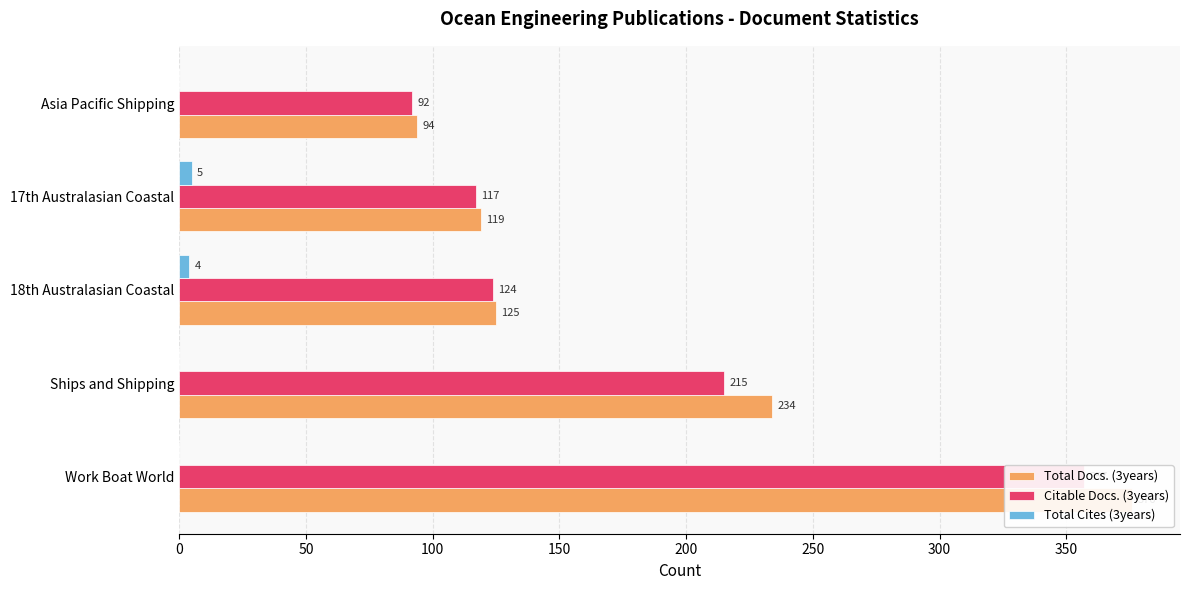

True or false: Citable Docs. (3years) has a value of 215 at Ships and Shipping.

True